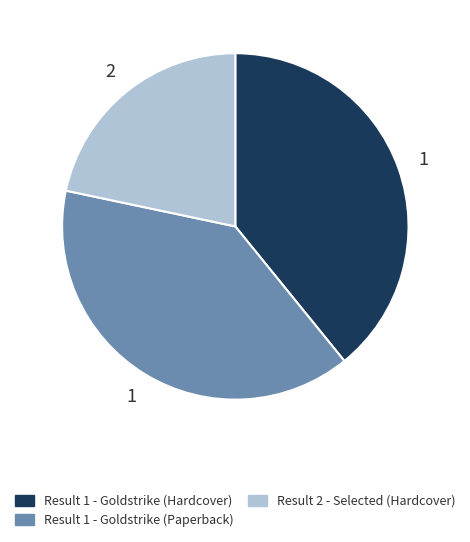

Which has a higher value, Result 1 - Goldstrike (Hardcover) or Result 2 - Selected (Hardcover)?

Result 1 - Goldstrike (Hardcover)